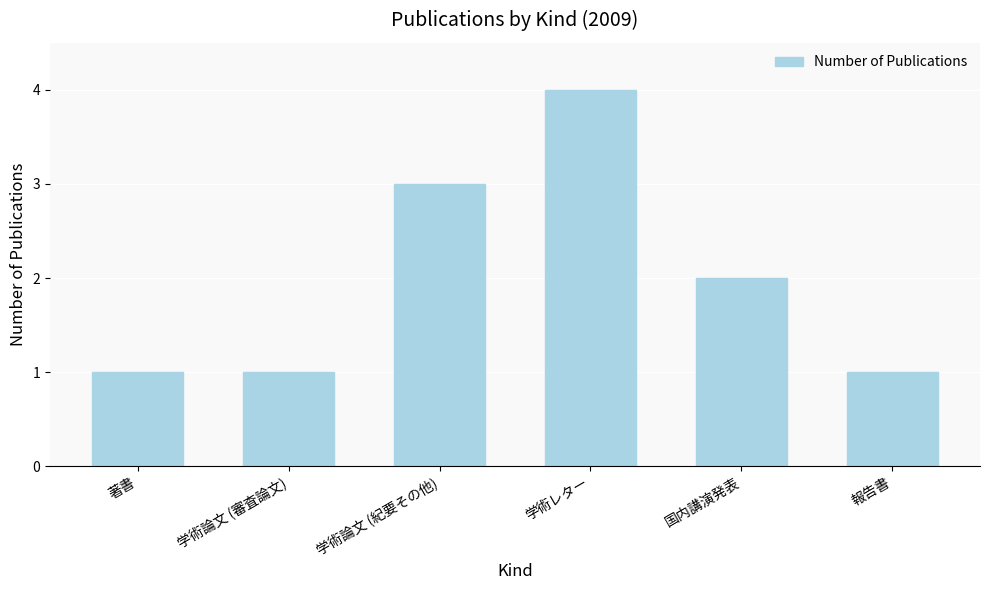

The chart shows a value of 1 at 著書. True or false?

True